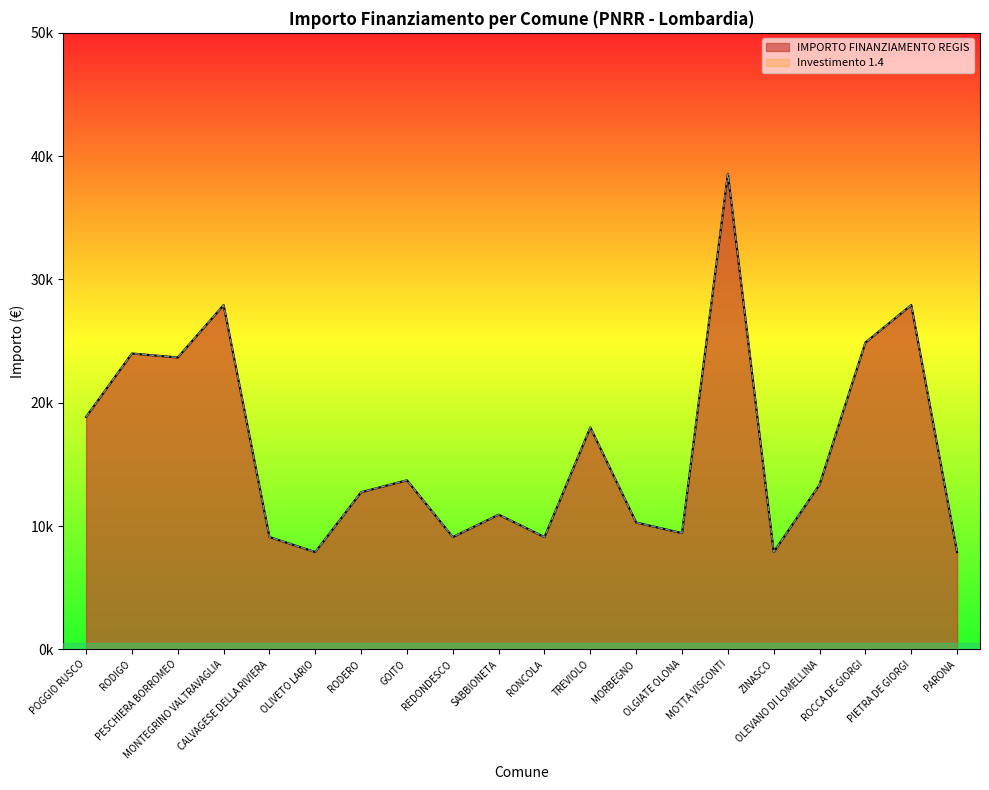

True or false: IMPORTO FINANZIAMENTO REGIS has more than 1 points higher than both neighbors.

True